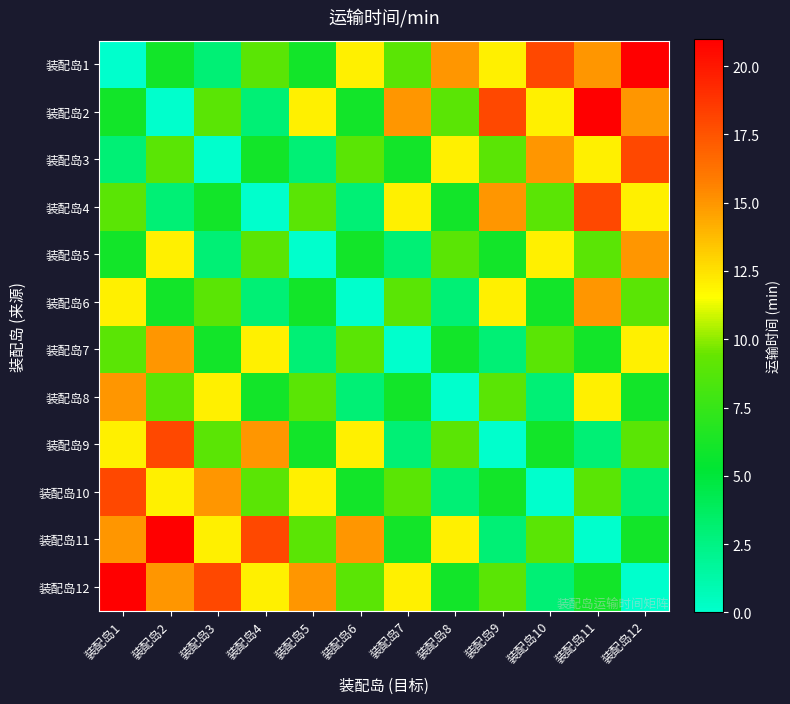

Reading right to left, transcribe all the data shown in this chart.

装配岛1: 装配岛12=21	装配岛11=15	装配岛10=18	装配岛9=12	装配岛8=15	装配岛7=9	装配岛6=12	装配岛5=6	装配岛4=9	装配岛3=3	装配岛2=6	装配岛1=0
装配岛2: 装配岛12=15	装配岛11=21	装配岛10=12	装配岛9=18	装配岛8=9	装配岛7=15	装配岛6=6	装配岛5=12	装配岛4=3	装配岛3=9	装配岛2=0	装配岛1=6
装配岛3: 装配岛12=18	装配岛11=12	装配岛10=15	装配岛9=9	装配岛8=12	装配岛7=6	装配岛6=9	装配岛5=3	装配岛4=6	装配岛3=0	装配岛2=9	装配岛1=3
装配岛4: 装配岛12=12	装配岛11=18	装配岛10=9	装配岛9=15	装配岛8=6	装配岛7=12	装配岛6=3	装配岛5=9	装配岛4=0	装配岛3=6	装配岛2=3	装配岛1=9
装配岛5: 装配岛12=15	装配岛11=9	装配岛10=12	装配岛9=6	装配岛8=9	装配岛7=3	装配岛6=6	装配岛5=0	装配岛4=9	装配岛3=3	装配岛2=12	装配岛1=6
装配岛6: 装配岛12=9	装配岛11=15	装配岛10=6	装配岛9=12	装配岛8=3	装配岛7=9	装配岛6=0	装配岛5=6	装配岛4=3	装配岛3=9	装配岛2=6	装配岛1=12
装配岛7: 装配岛12=12	装配岛11=6	装配岛10=9	装配岛9=3	装配岛8=6	装配岛7=0	装配岛6=9	装配岛5=3	装配岛4=12	装配岛3=6	装配岛2=15	装配岛1=9
装配岛8: 装配岛12=6	装配岛11=12	装配岛10=3	装配岛9=9	装配岛8=0	装配岛7=6	装配岛6=3	装配岛5=9	装配岛4=6	装配岛3=12	装配岛2=9	装配岛1=15
装配岛9: 装配岛12=9	装配岛11=3	装配岛10=6	装配岛9=0	装配岛8=9	装配岛7=3	装配岛6=12	装配岛5=6	装配岛4=15	装配岛3=9	装配岛2=18	装配岛1=12
装配岛10: 装配岛12=3	装配岛11=9	装配岛10=0	装配岛9=6	装配岛8=3	装配岛7=9	装配岛6=6	装配岛5=12	装配岛4=9	装配岛3=15	装配岛2=12	装配岛1=18
装配岛11: 装配岛12=6	装配岛11=0	装配岛10=9	装配岛9=3	装配岛8=12	装配岛7=6	装配岛6=15	装配岛5=9	装配岛4=18	装配岛3=12	装配岛2=21	装配岛1=15
装配岛12: 装配岛12=0	装配岛11=6	装配岛10=3	装配岛9=9	装配岛8=6	装配岛7=12	装配岛6=9	装配岛5=15	装配岛4=12	装配岛3=18	装配岛2=15	装配岛1=21